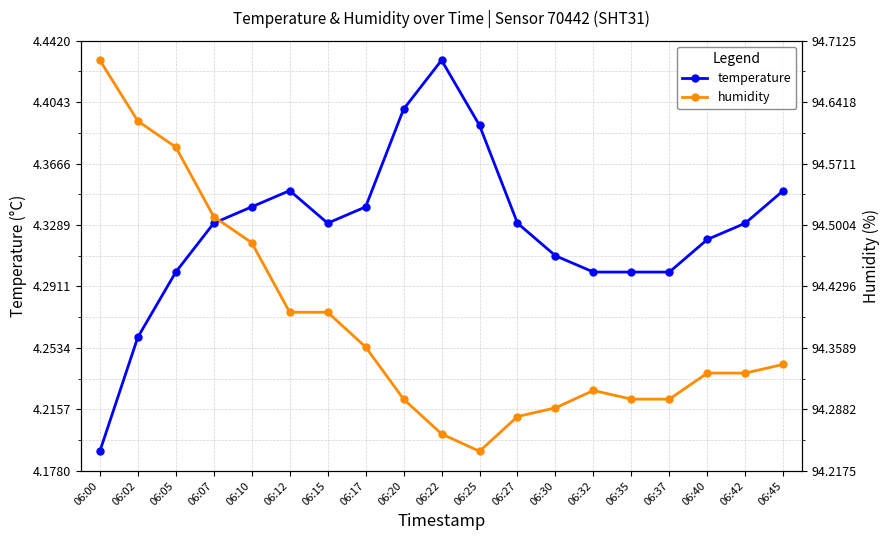

What is the sum of the humidity values at 06:30 and 06:05?

188.9